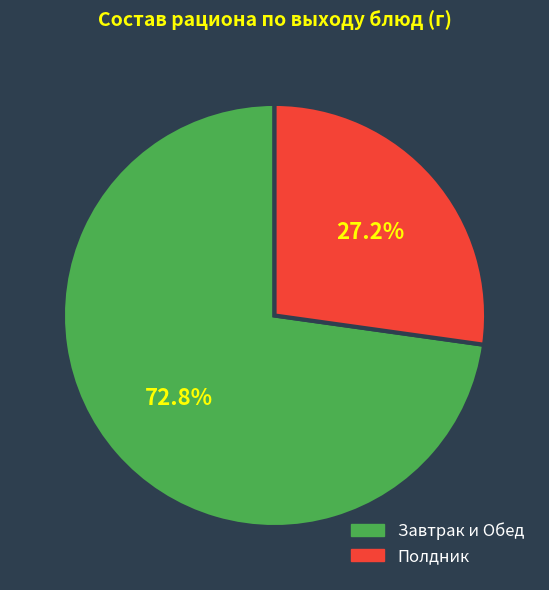

Does any single category account for the majority?

Yes